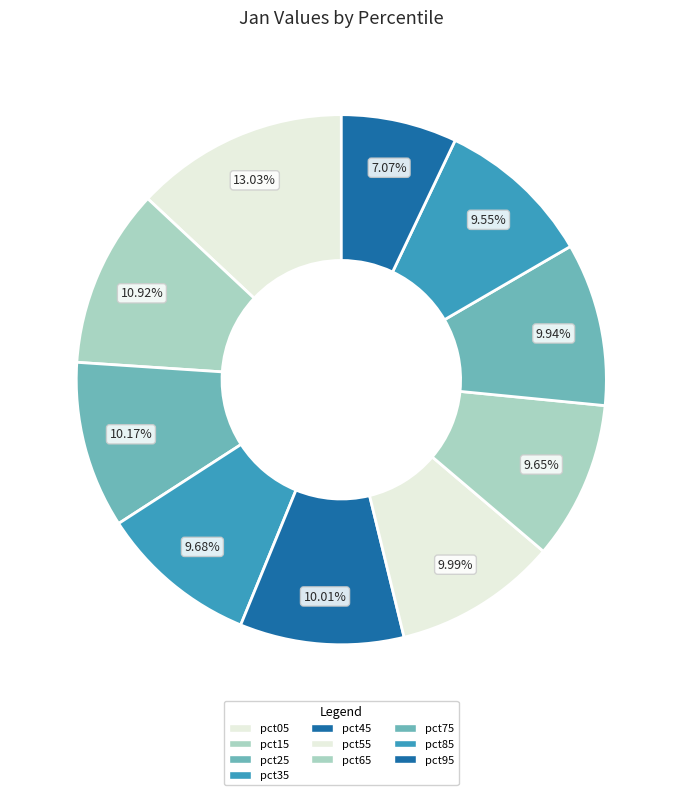

Which slice is the largest?

pct05